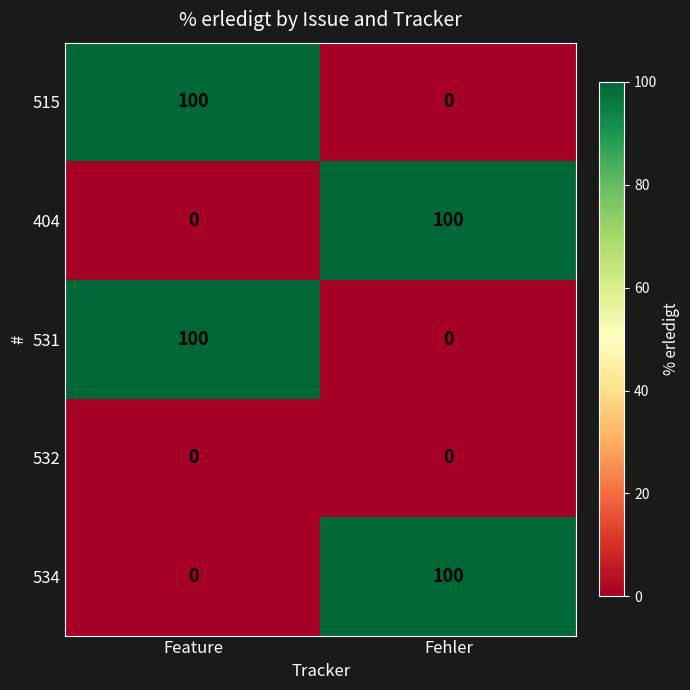

Is it true that 515 equals 29 at Feature?

False